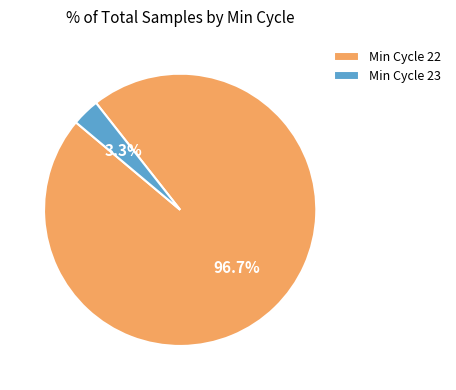

To the nearest percent, what is the average slice percentage?

50%